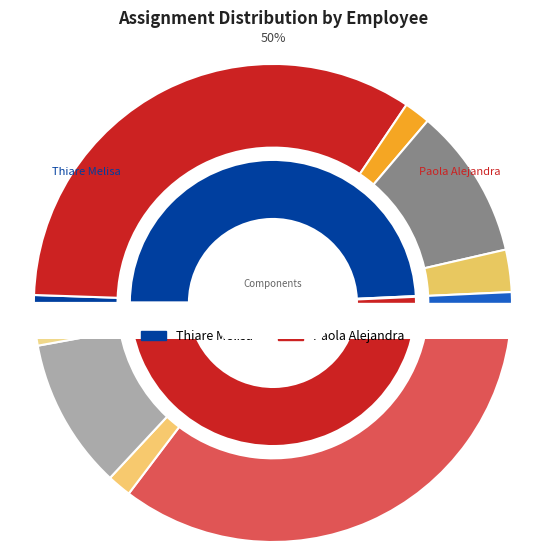

Rank the categories by ASIGNACIÓN DE ANTIGÜEDAD value from highest to lowest.

Paola Alejandra, Thiare Melisa